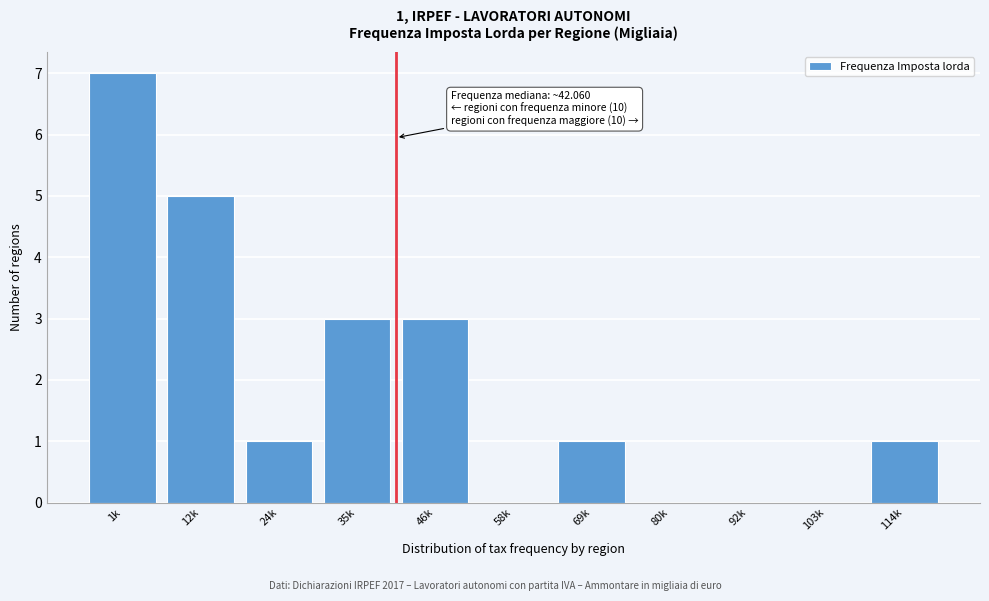

Reading right to left, transcribe all the data shown in this chart.

114k=1	103k=0	92k=0	80k=0	69k=1	58k=0	46k=3	35k=3	24k=1	12k=5	1k=7